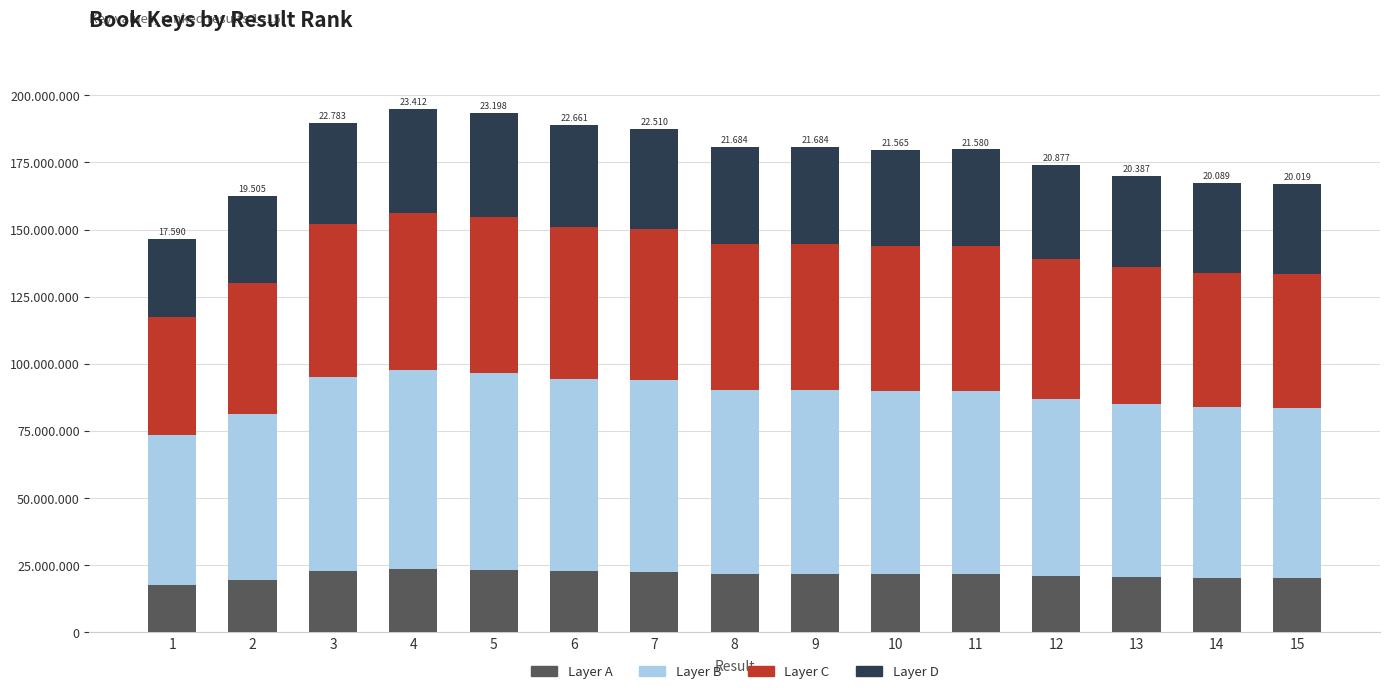

What is the sum of the Layer B values at 7 and 9?

139950850